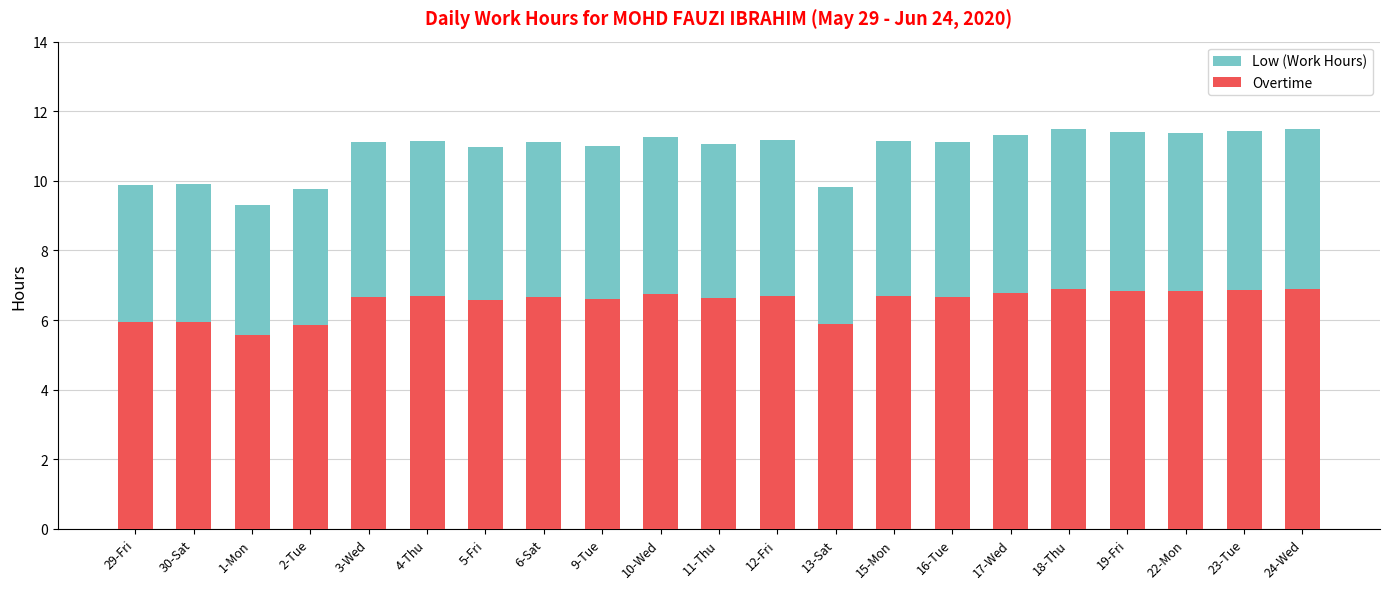

How many groups of bars are there?

21